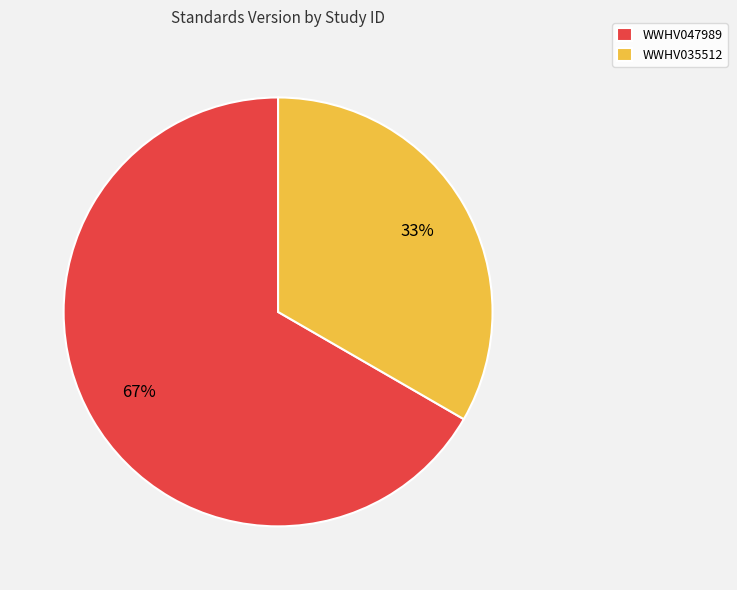

What percentage is the WWHV047989 slice, to the nearest percent?

67%